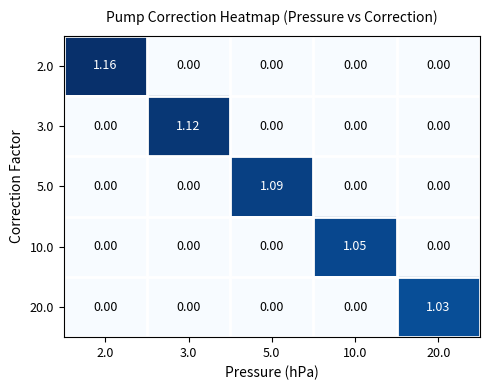

How many data points in 20.0 are above 0?

1